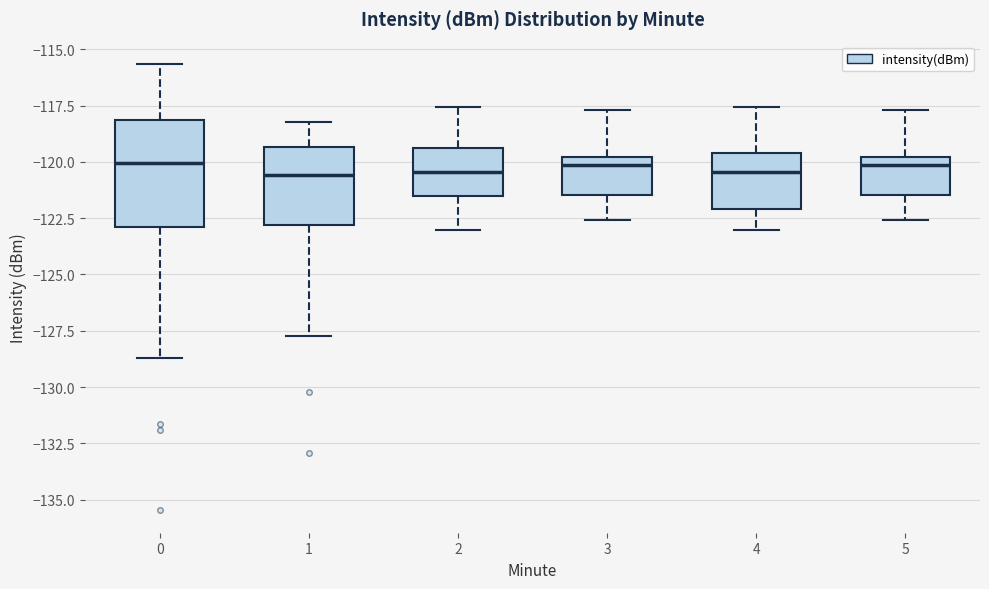

Reading left to right, read every box against the y-axis: the position of its median line, the range the box covers, and the ends of its whiskers. The values are not printed on the chart, so give them approximately, as read against the axis.

0: median -120.0, box -123.0 to -118.0, whiskers -128.5 to -115.5
1: median -120.5, box -123.0 to -119.5, whiskers -127.5 to -118.0
2: median -120.5, box -121.5 to -119.5, whiskers -123.0 to -117.5
3: median -120.0 (just below the box's upper edge), box -121.5 to -120.0, whiskers -122.5 to -117.5
4: median -120.5, box -122.0 to -119.5, whiskers -123.0 to -117.5
5: median -120.0 (just below the box's upper edge), box -121.5 to -120.0, whiskers -122.5 to -117.5